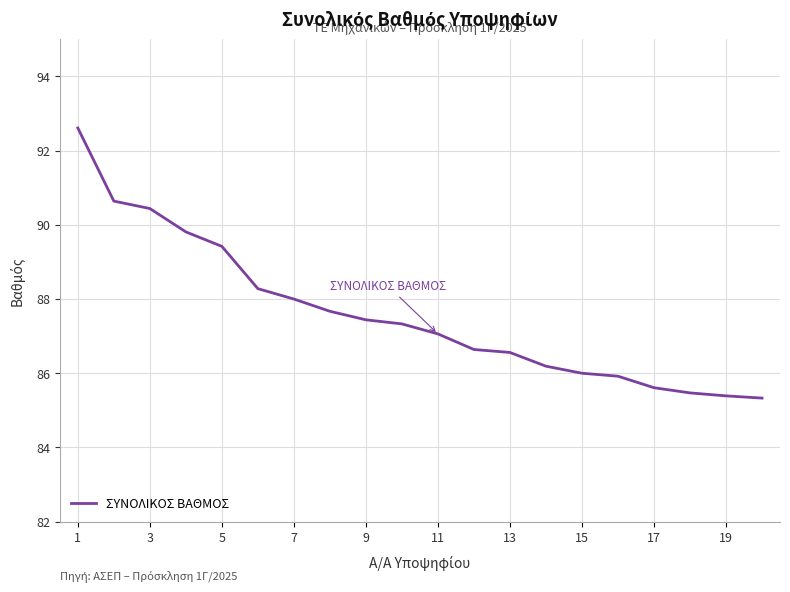

What is the difference between the maximum and minimum values?

7.3